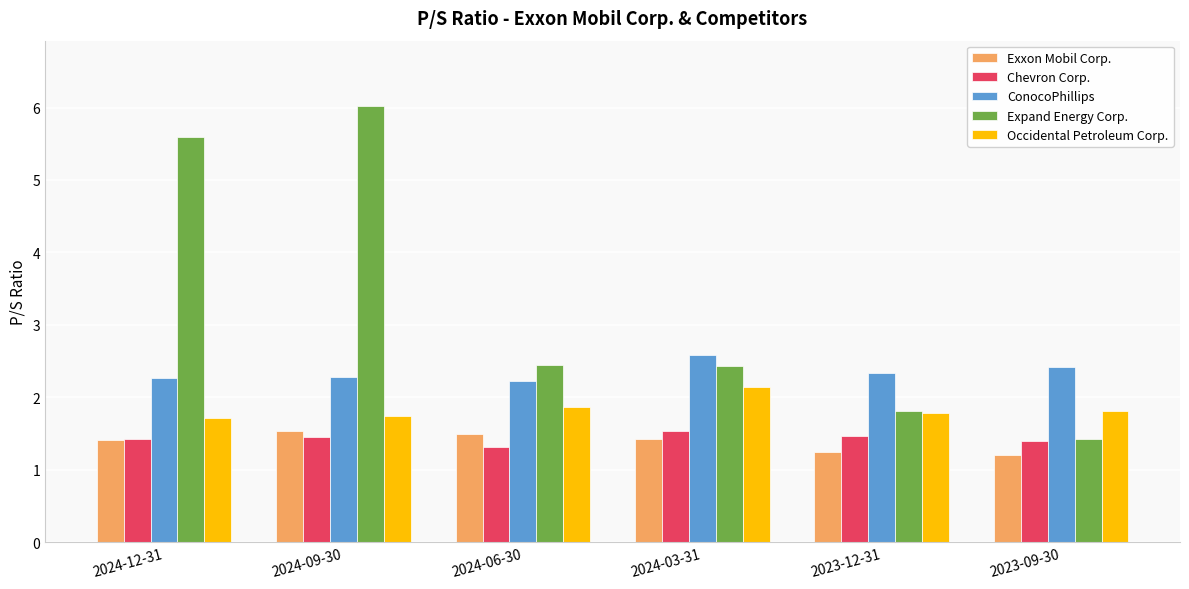

How many Occidental Petroleum Corp. values are between 1 and 2?

5